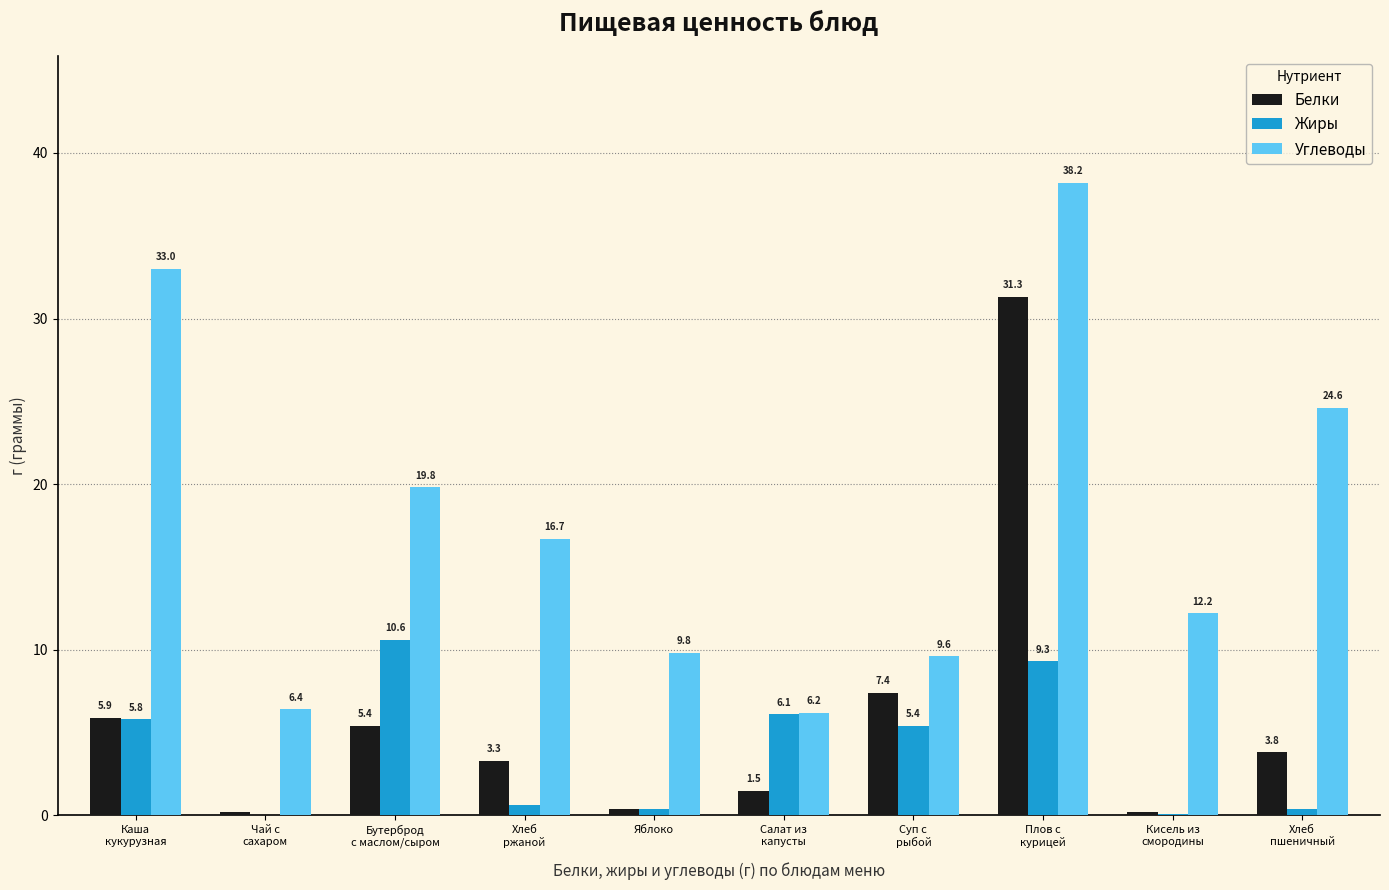

How many data points does each series have?

10